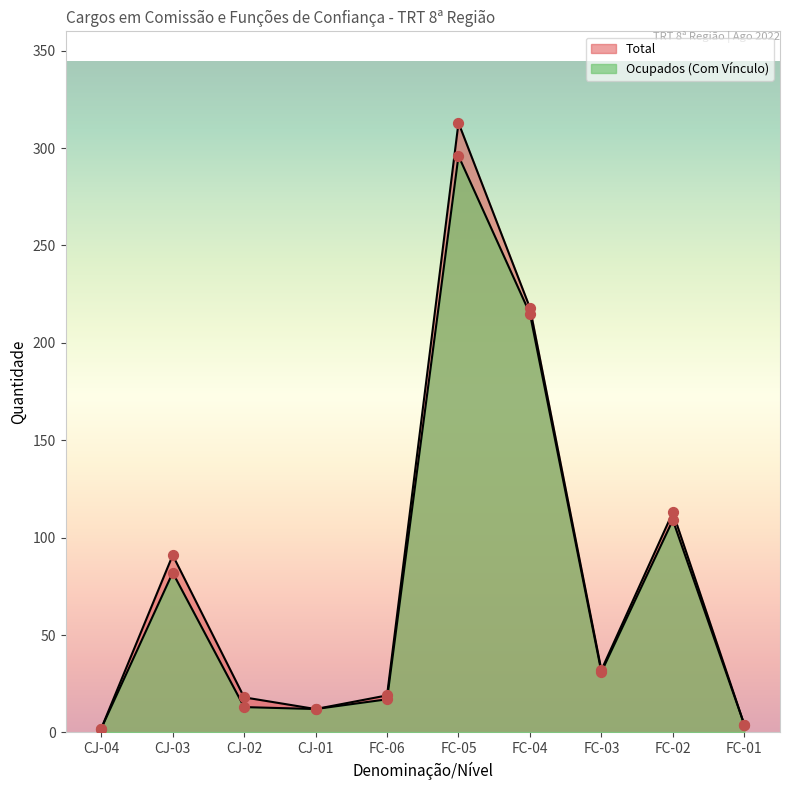

At which category is the sum across all series the highest?

FC-05